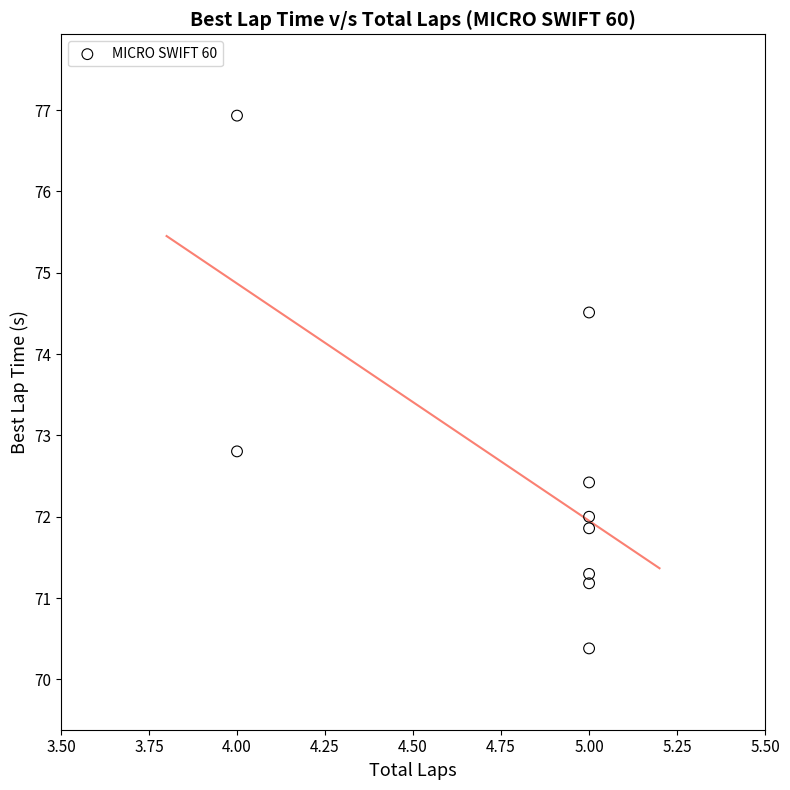

What is the average X value?

4.8